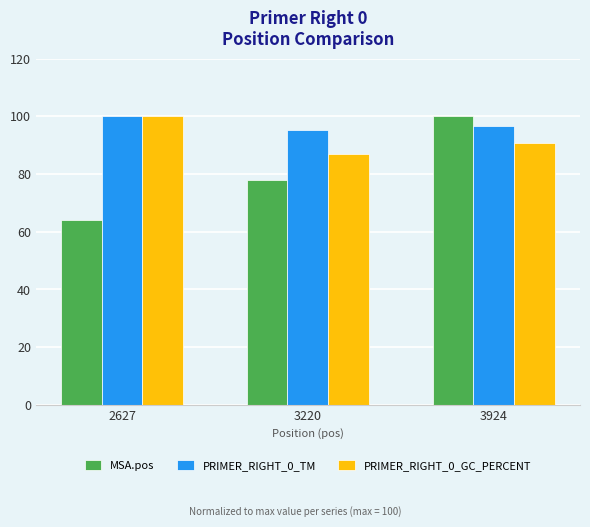

What is the value of the PRIMER_RIGHT_0_GC_PERCENT bar at the 3rd from the left?

90.9